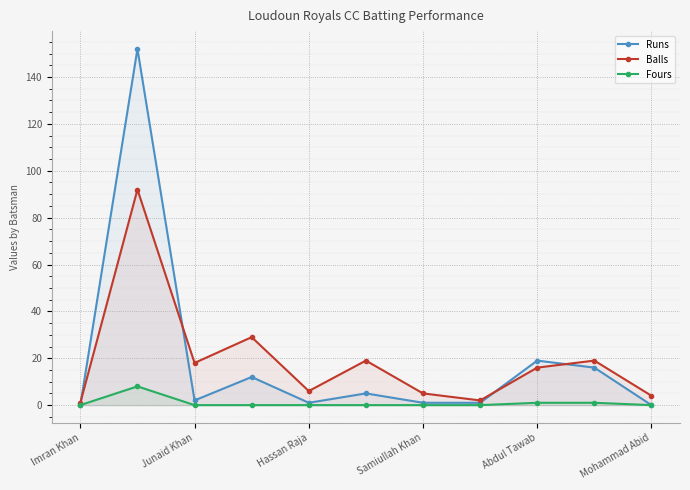

Which series has the largest range (max minus min)?

Runs